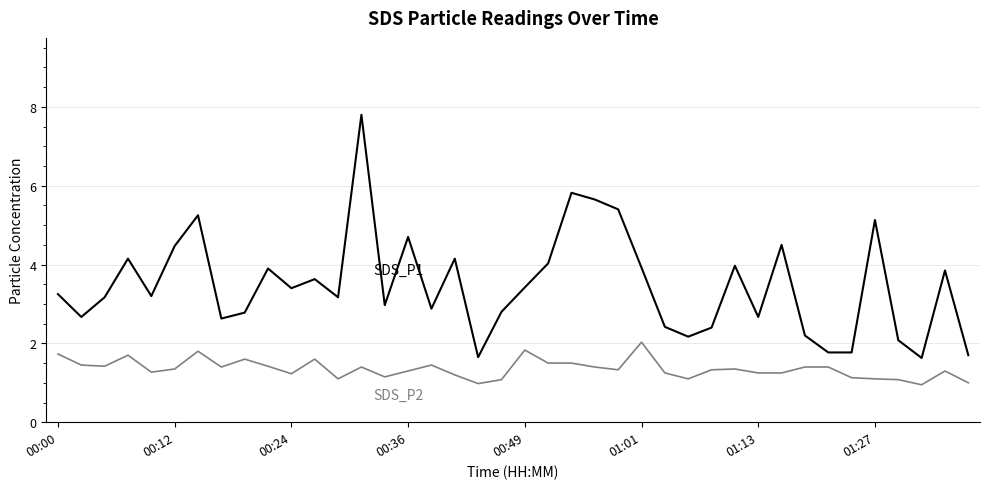

What is the maximum value shown in the chart?

7.8